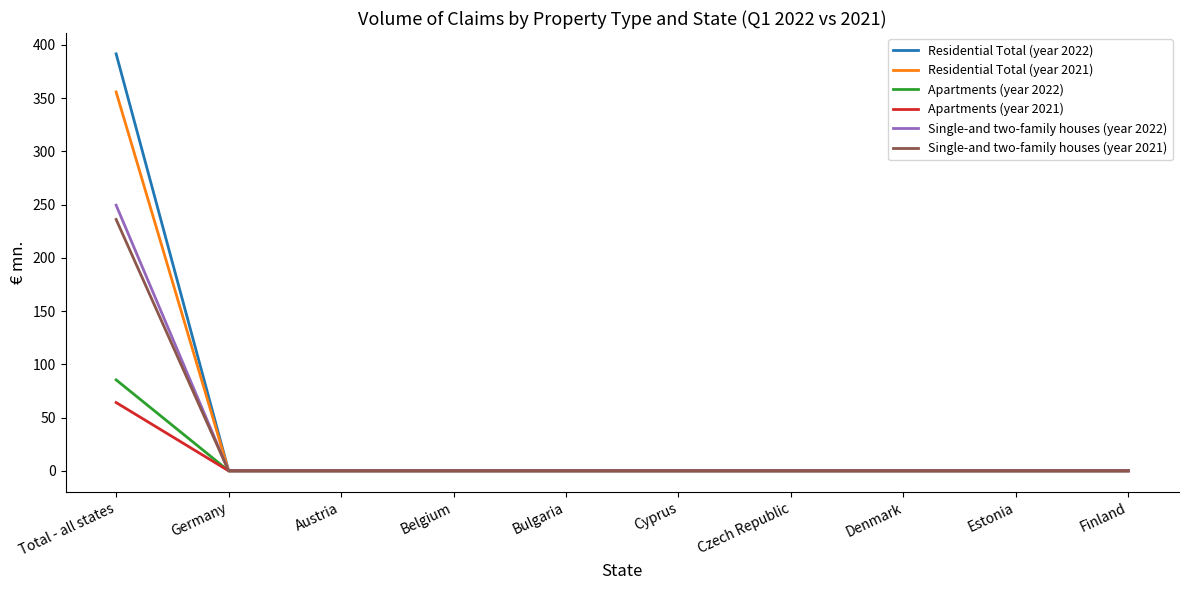

What is the difference between the maximum and minimum values in the Single-and two-family houses (year 2021) series?

236.0